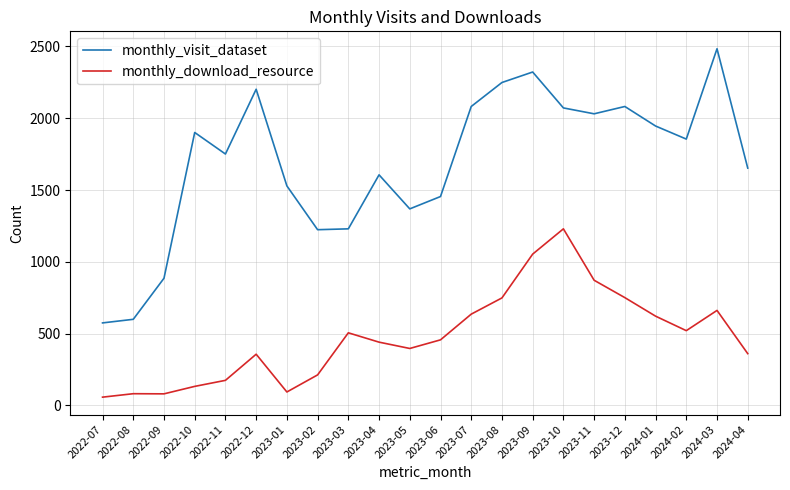

Which category has the lowest value in the monthly_download_resource series?

2022-07